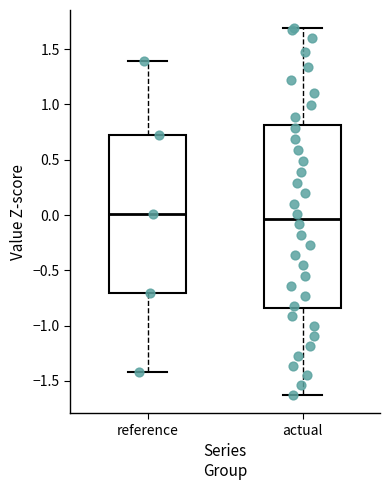

Comparing the boxes themselves (not the whiskers), which one is the tallest?

actual